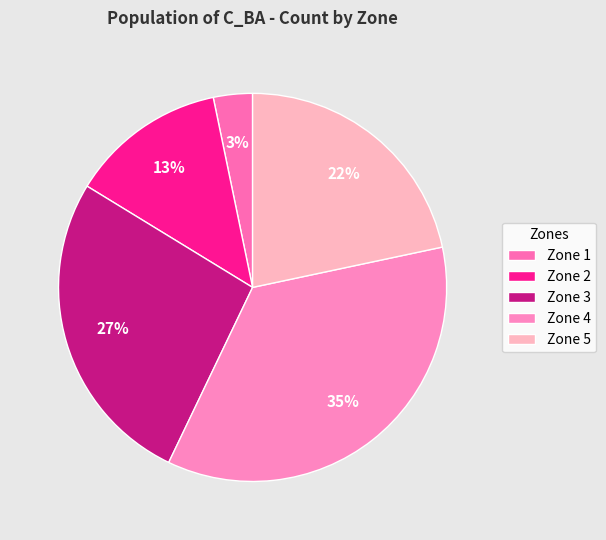

What is the smallest slice in the pie chart?

Zone 1